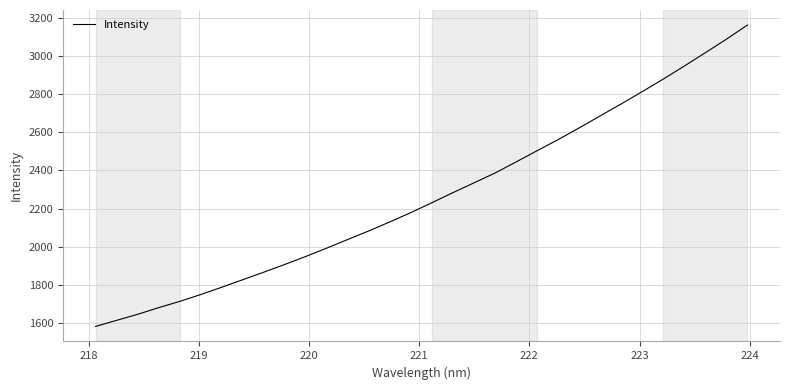

Does the chart display data point markers on the line(s)?

No